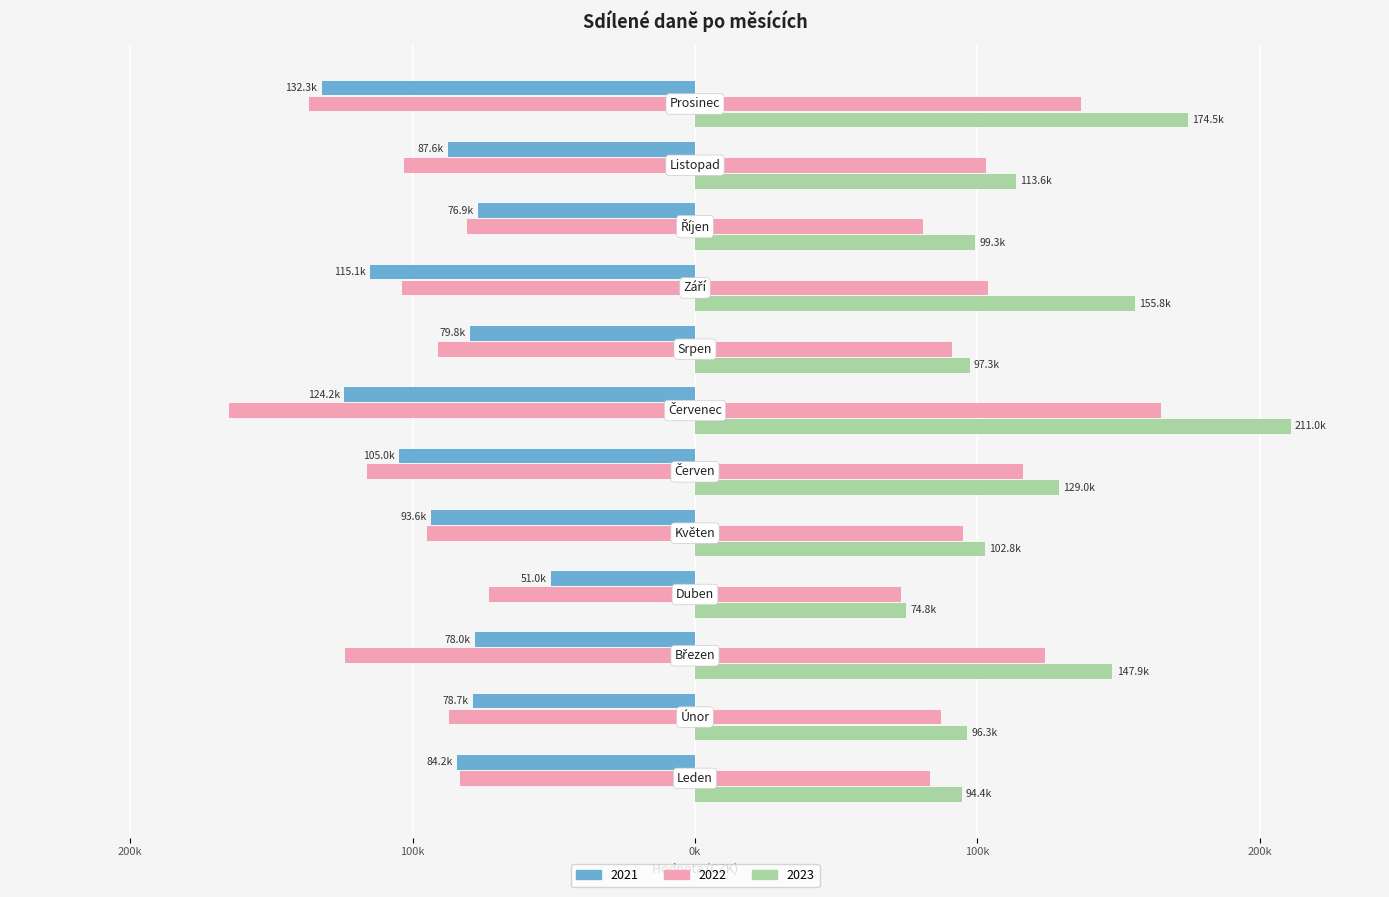

Rank the series by their maximum value, from lowest to highest.

2021, 2022, 2023